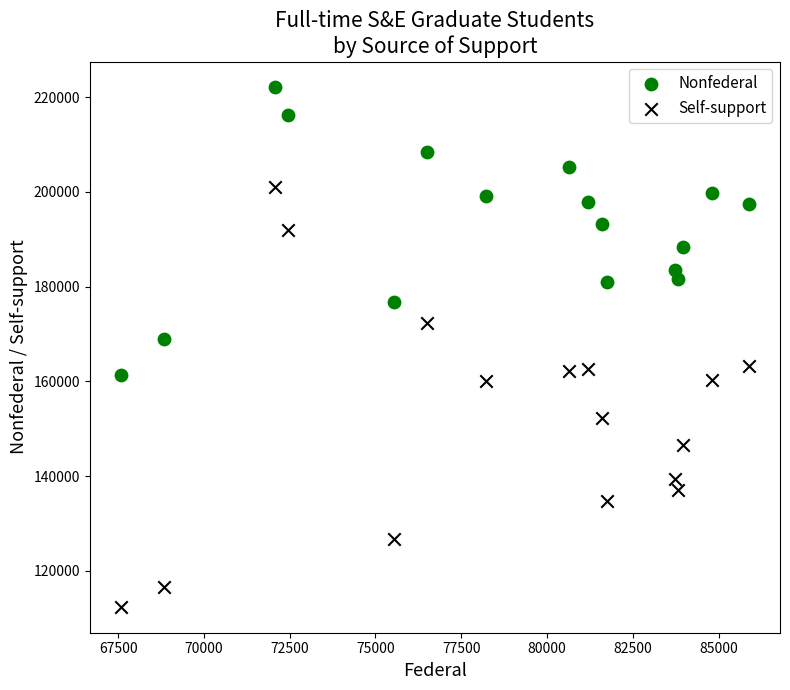

Across all data points, what is the range of Y values (max minus min)?

109593